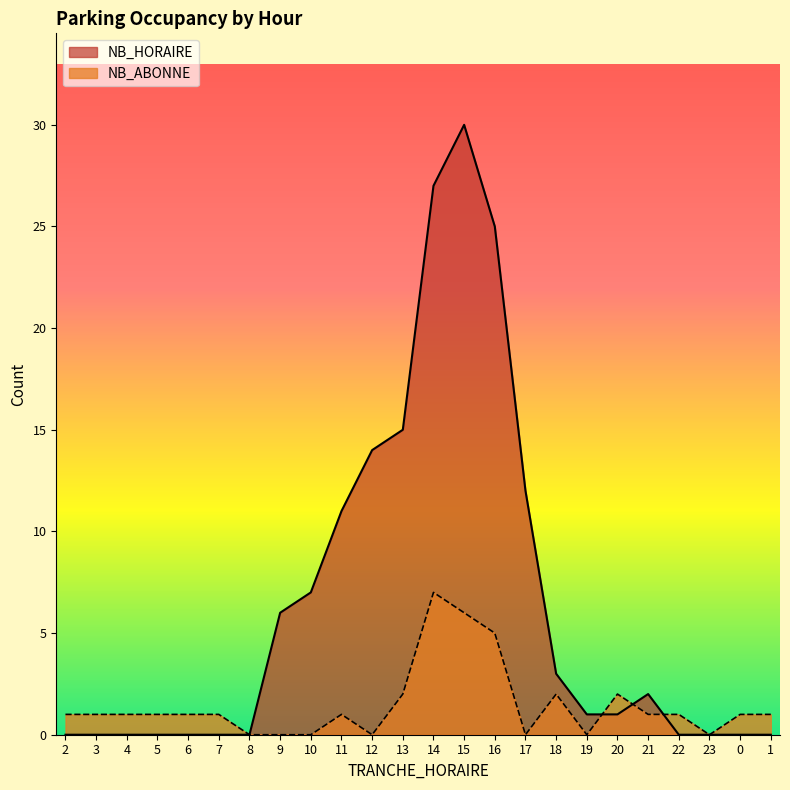

What is the total value across all series at 14?

34